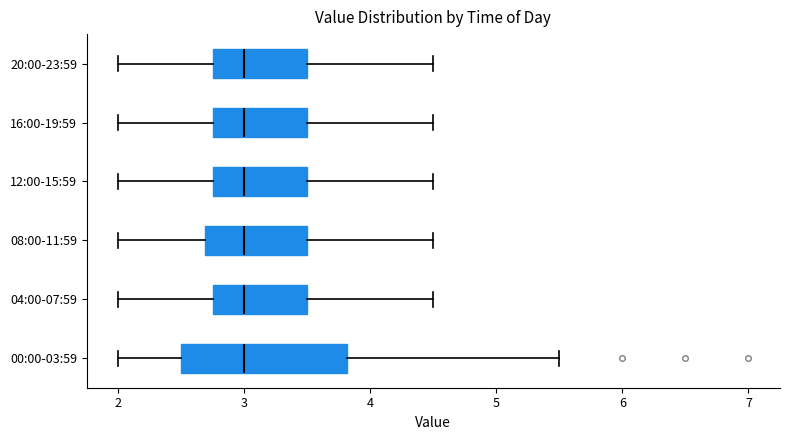

Reading bottom to top, transcribe this box plot: for each box, give where its median line is, the range the box spans, and where its two whiskers end, as read against the x-axis. The values are not printed on the chart, so give them approximately, as read against the axis.

00:00-03:59: median 3.0, box 2.5 to 3.8, whiskers 2.0 to 5.5
04:00-07:59: median 3.0, box 2.8 to 3.5, whiskers 2.0 to 4.5
08:00-11:59: median 3.0, box 2.7 to 3.5, whiskers 2.0 to 4.5
12:00-15:59: median 3.0, box 2.8 to 3.5, whiskers 2.0 to 4.5
16:00-19:59: median 3.0, box 2.8 to 3.5, whiskers 2.0 to 4.5
20:00-23:59: median 3.0, box 2.8 to 3.5, whiskers 2.0 to 4.5